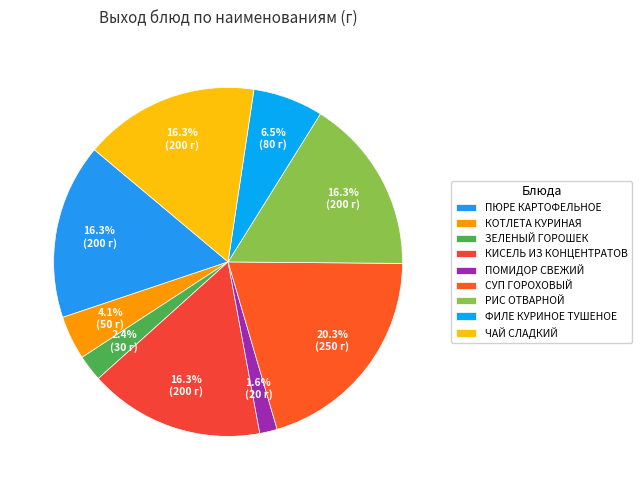

True or false: РИС ОТВАРНОЙ accounts for 3% of the total.

False